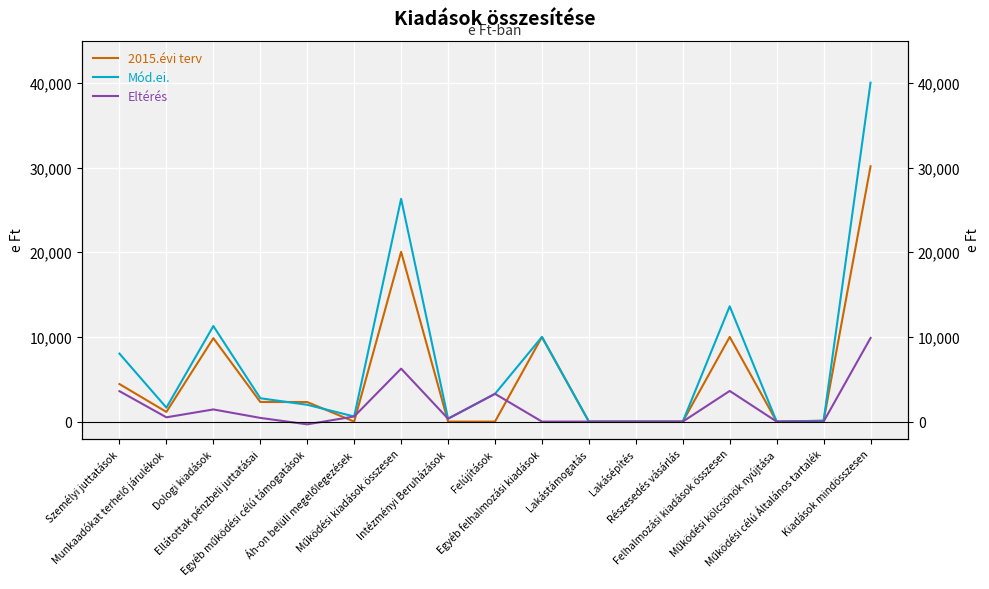

How many times do Mód.ei. and 2015.évi terv cross each other?

2